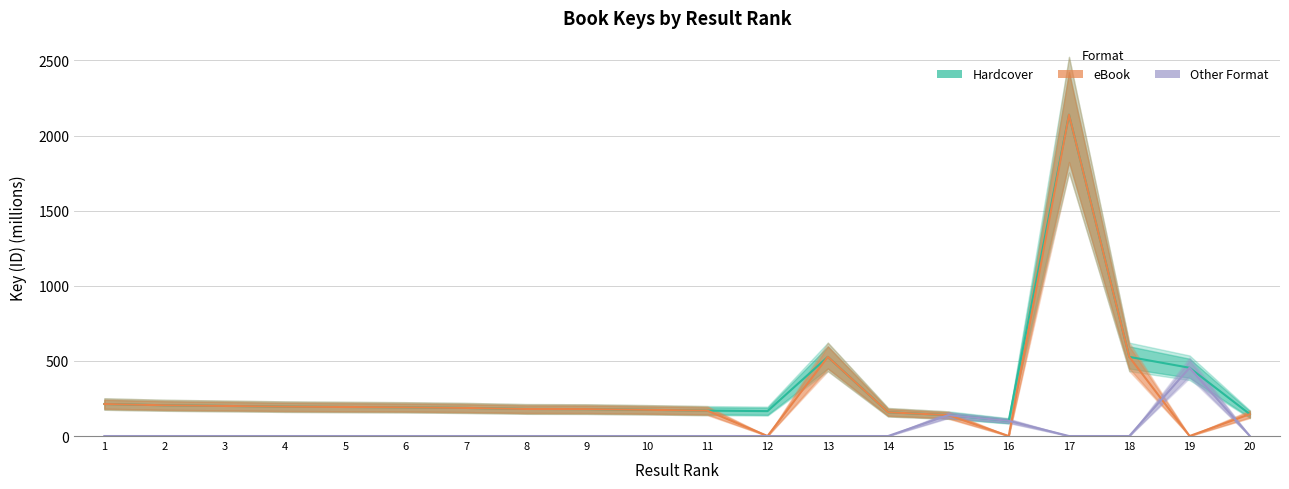

What is the approximate value of Hardcover at 15?

139.2